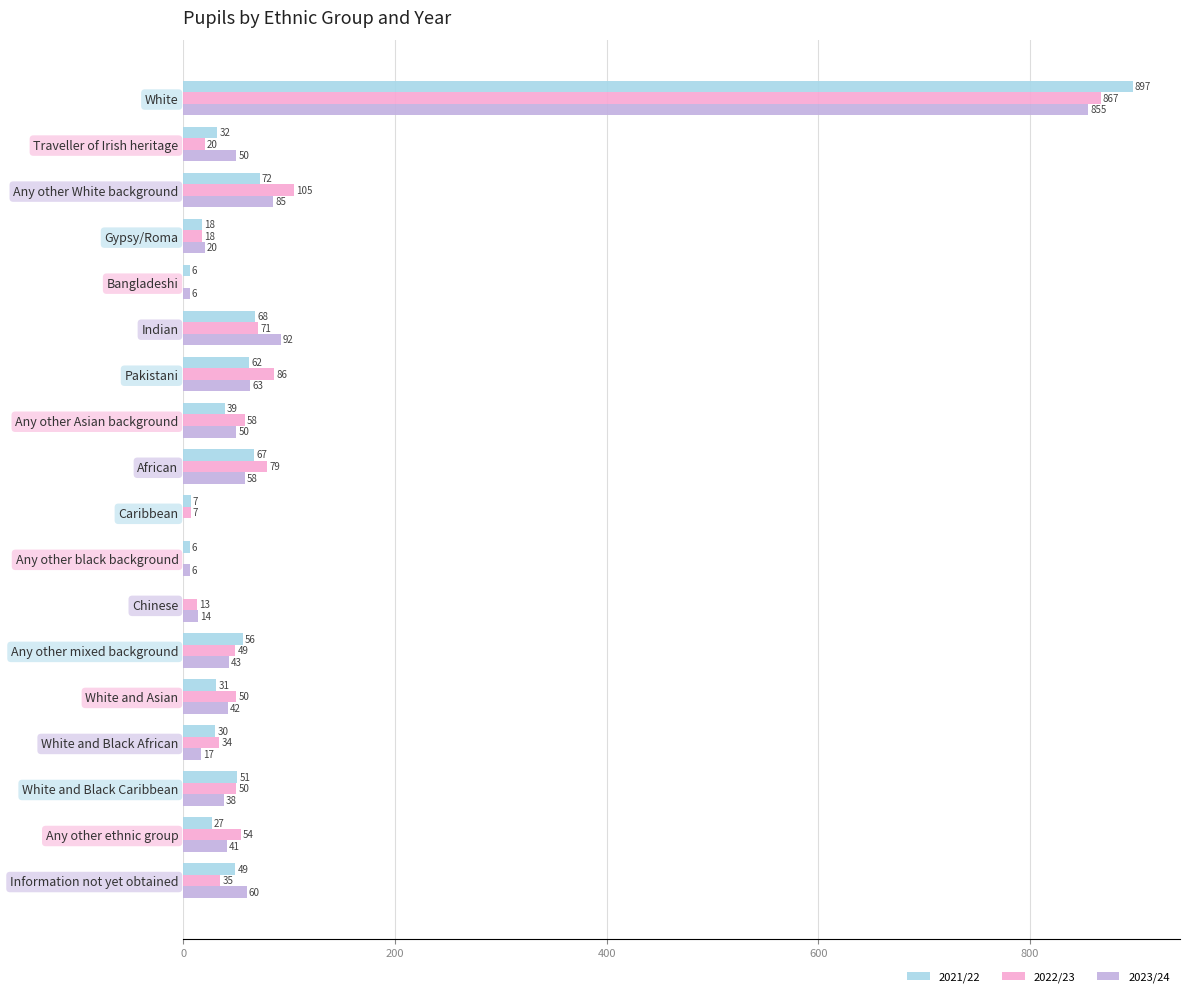

What is the sum of all 2022/23 values?

1596